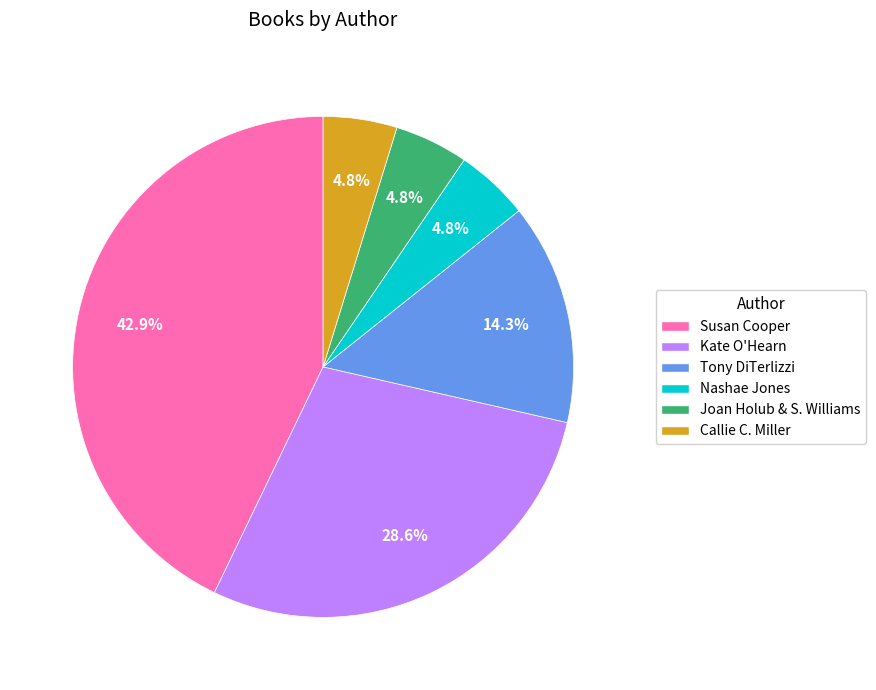

Does any single category account for the majority?

No